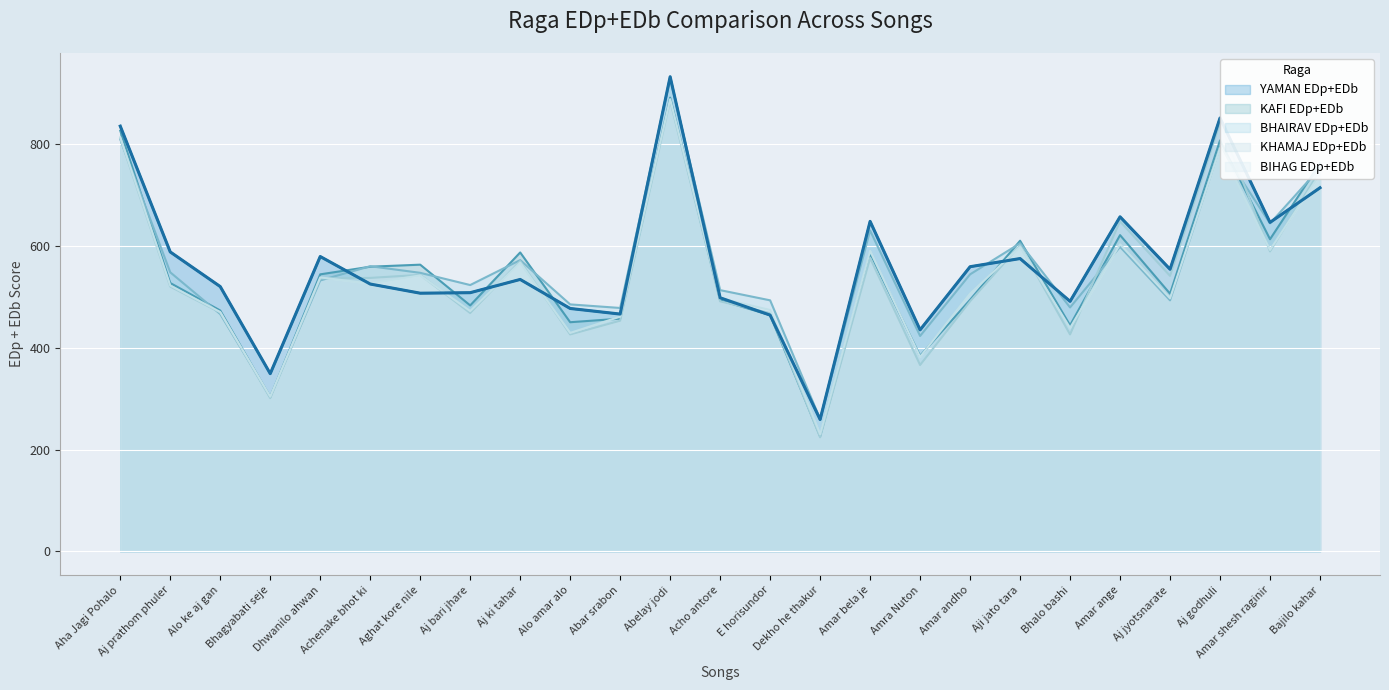

How many intersections are there between KHAMAJ EDp+EDb and KAFI EDp+EDb?

4